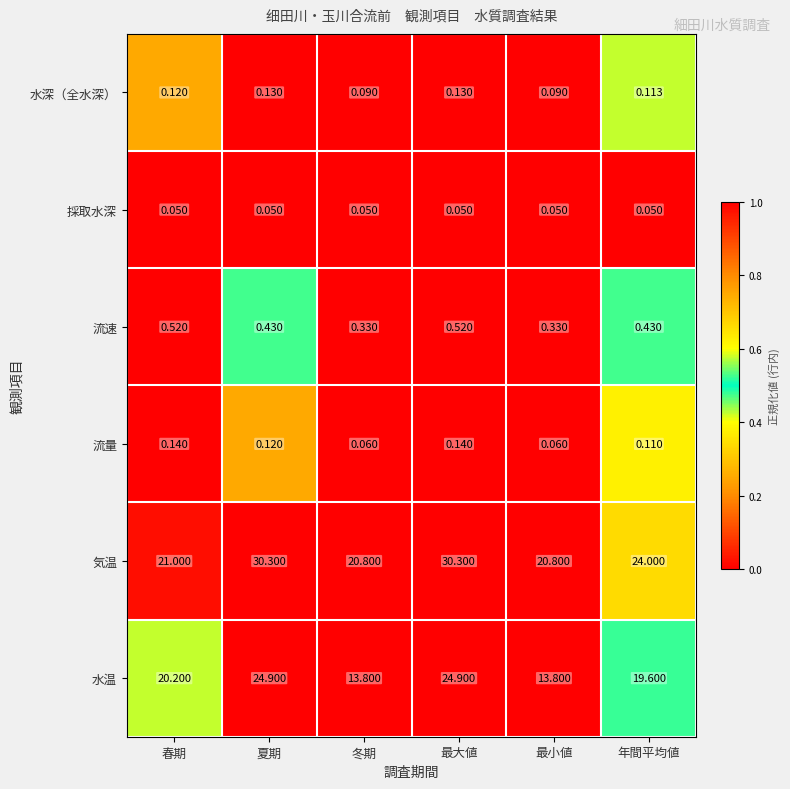

Where is 水温 nearest to the value 19?

年間平均値